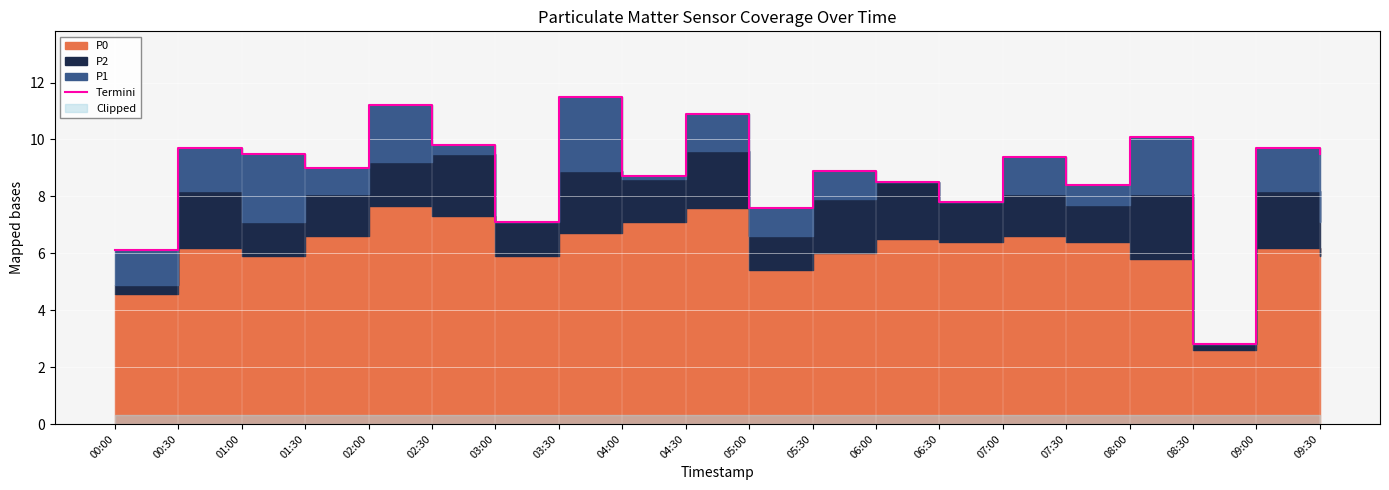

List the labels in order of value, smallest first.

08:30, 00:00, 03:00, 05:00, 06:30, 07:30, 06:00, 04:00, 05:30, 01:30, 07:00, 01:00, 09:30, 00:30, 09:00, 02:30, 08:00, 04:30, 02:00, 03:30